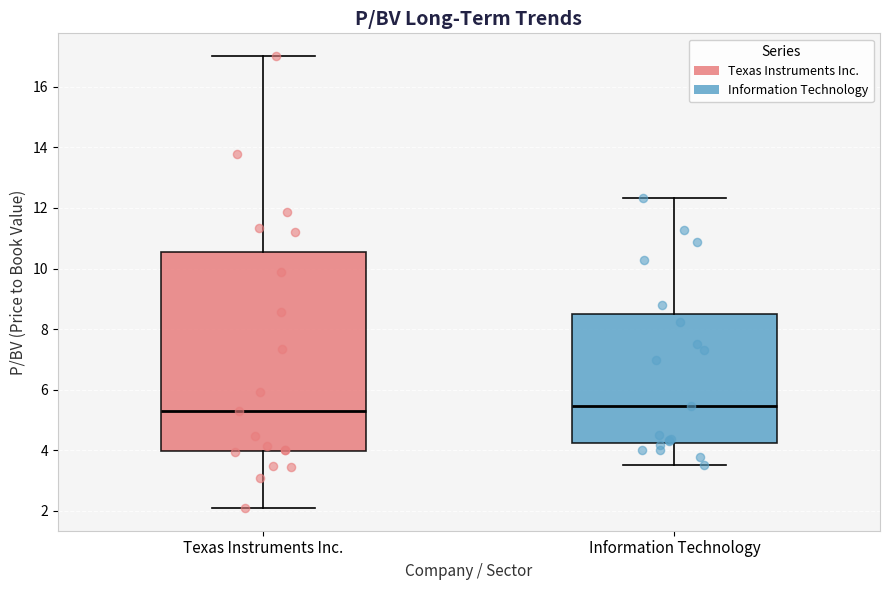

Reading left to right, read every box against the y-axis: the position of its median line, the range the box covers, and the ends of its whiskers. The values are not printed on the chart, so give them approximately, as read against the axis.

Texas Instruments Inc.: median 5.4, box 4.0 to 10.6, whiskers 2.0 to 17.0
Information Technology: median 5.4, box 4.2 to 8.6, whiskers 3.6 to 12.4